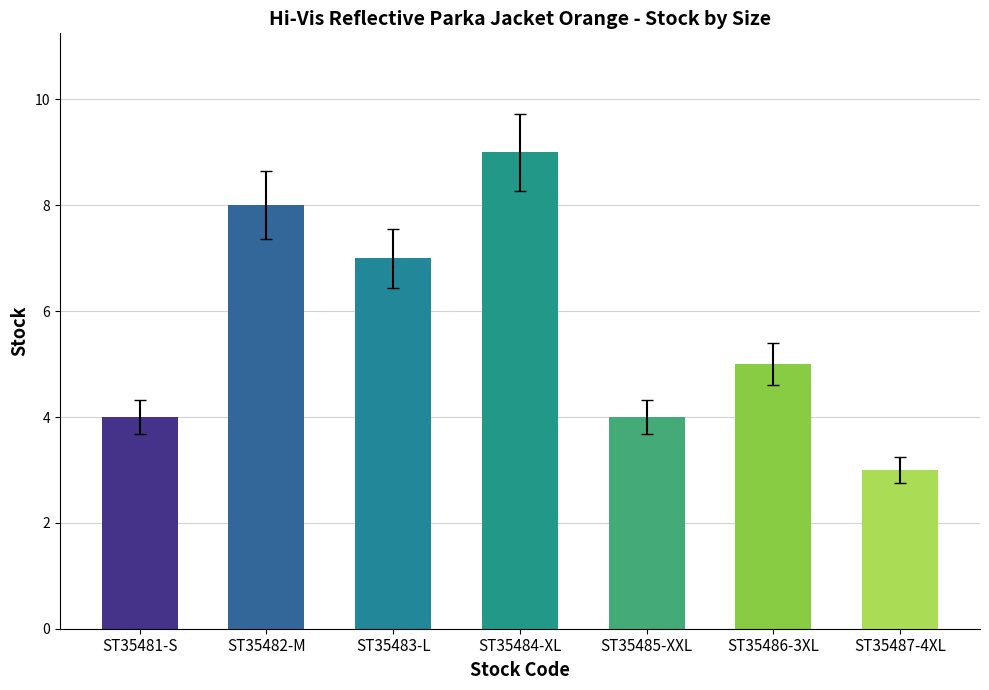

How many categories are shown in the chart?

7